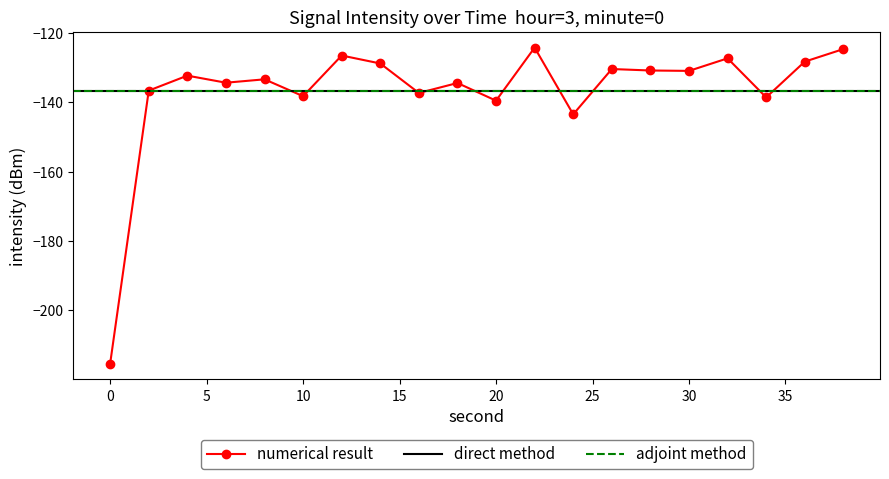

Where does the data first go above -132?

12